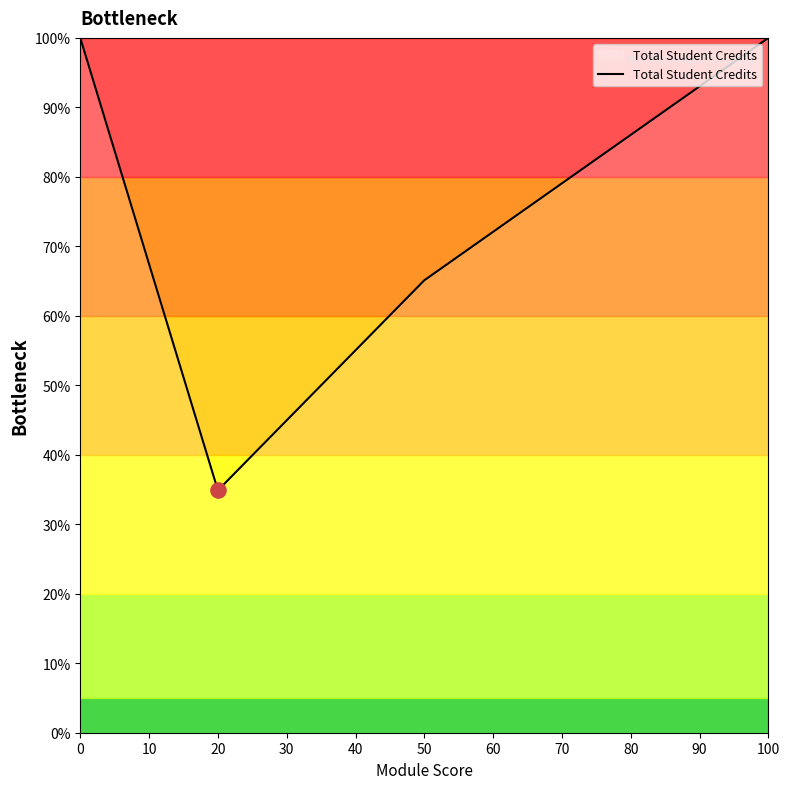

What is the ratio of the value at 20 to the value at 50?

0.5